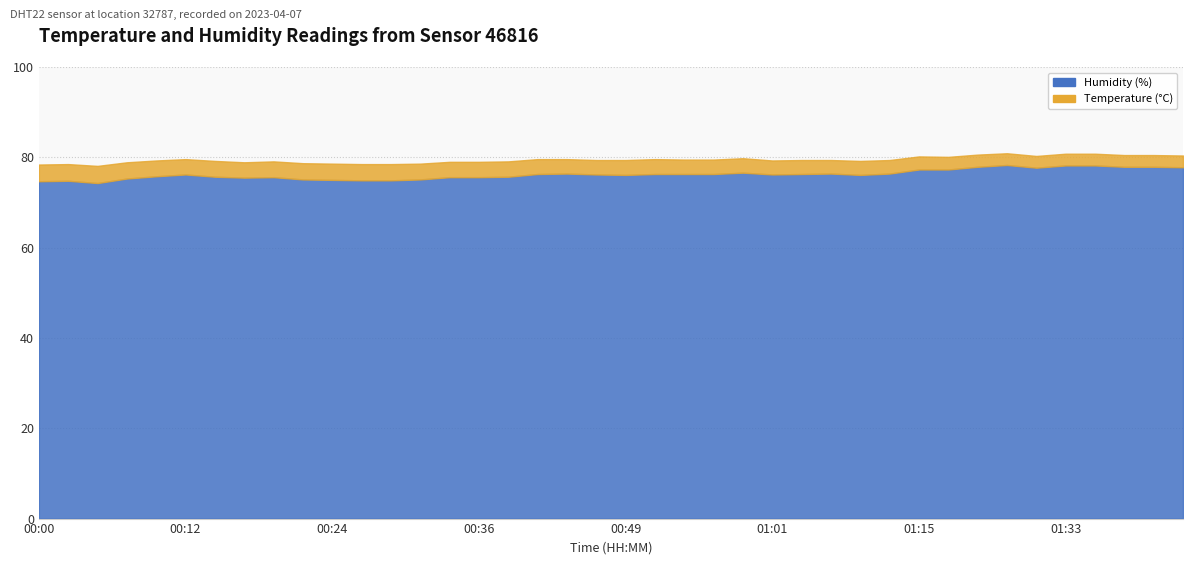

What are all the series names shown in the legend?

temperature, humidity